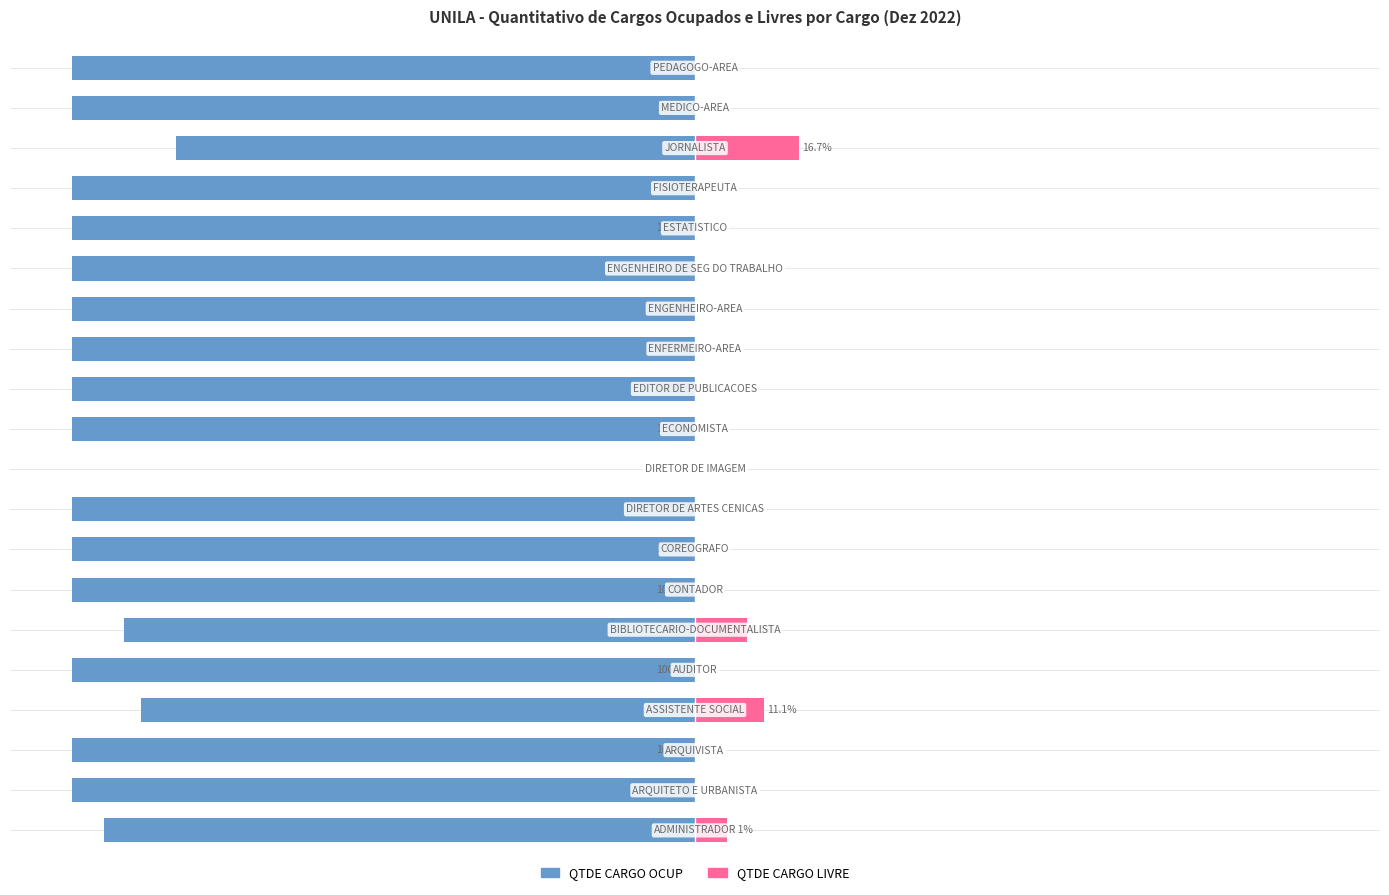

What is the difference between the second highest and minimum values in the QTDE CARGO OCUP series?

16.7